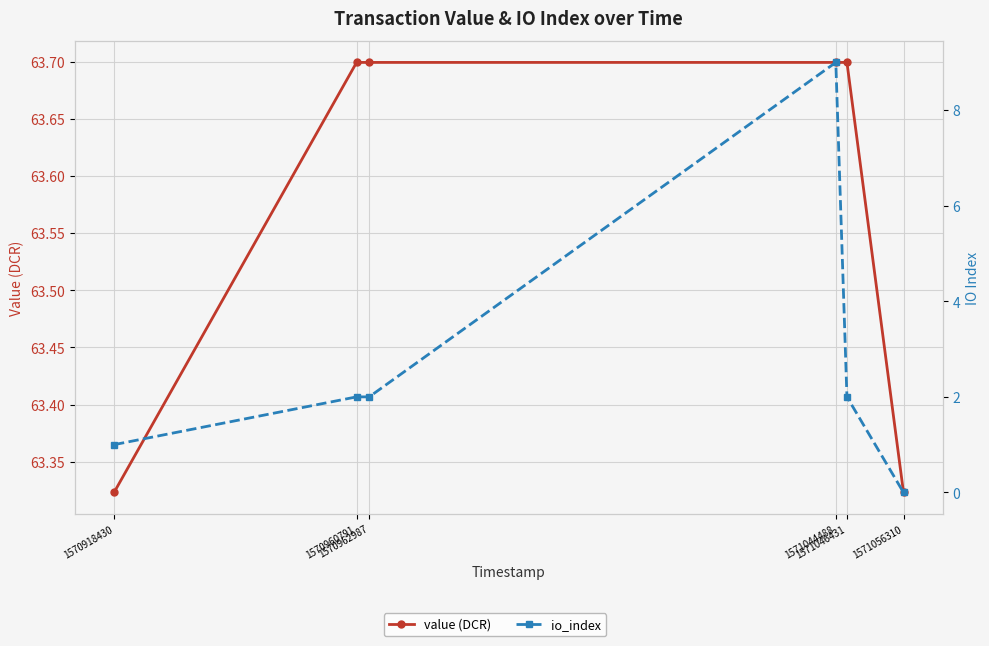

At which label does io_index reach its peak?

1571044488